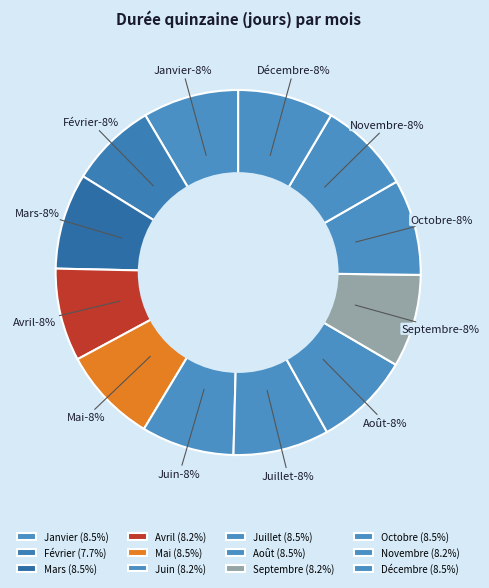

The Décembre slice represents 18% of the pie. True or false?

False